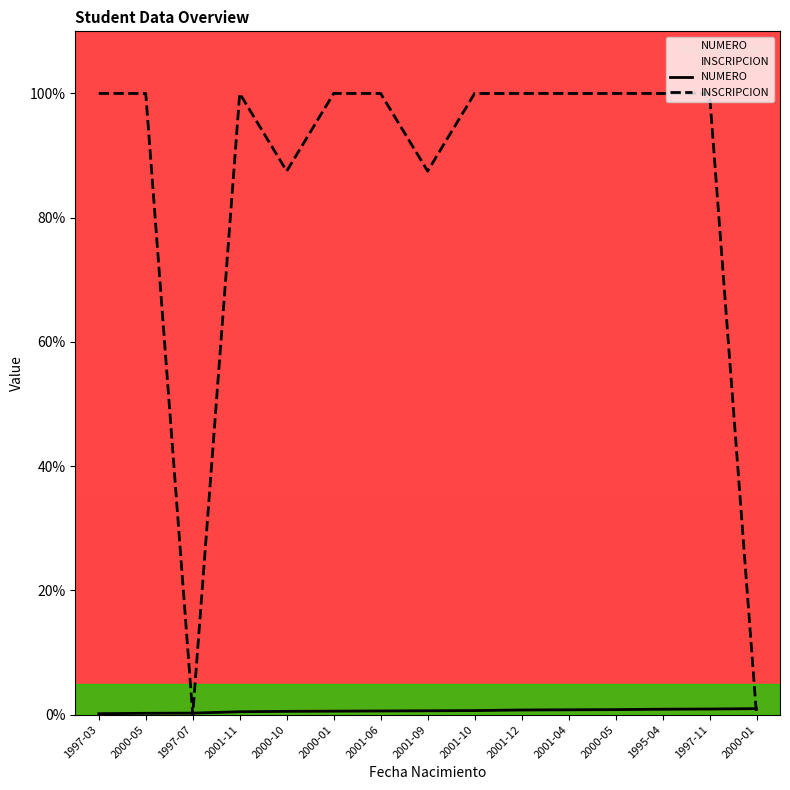

What is the greatest value displayed?

100.0